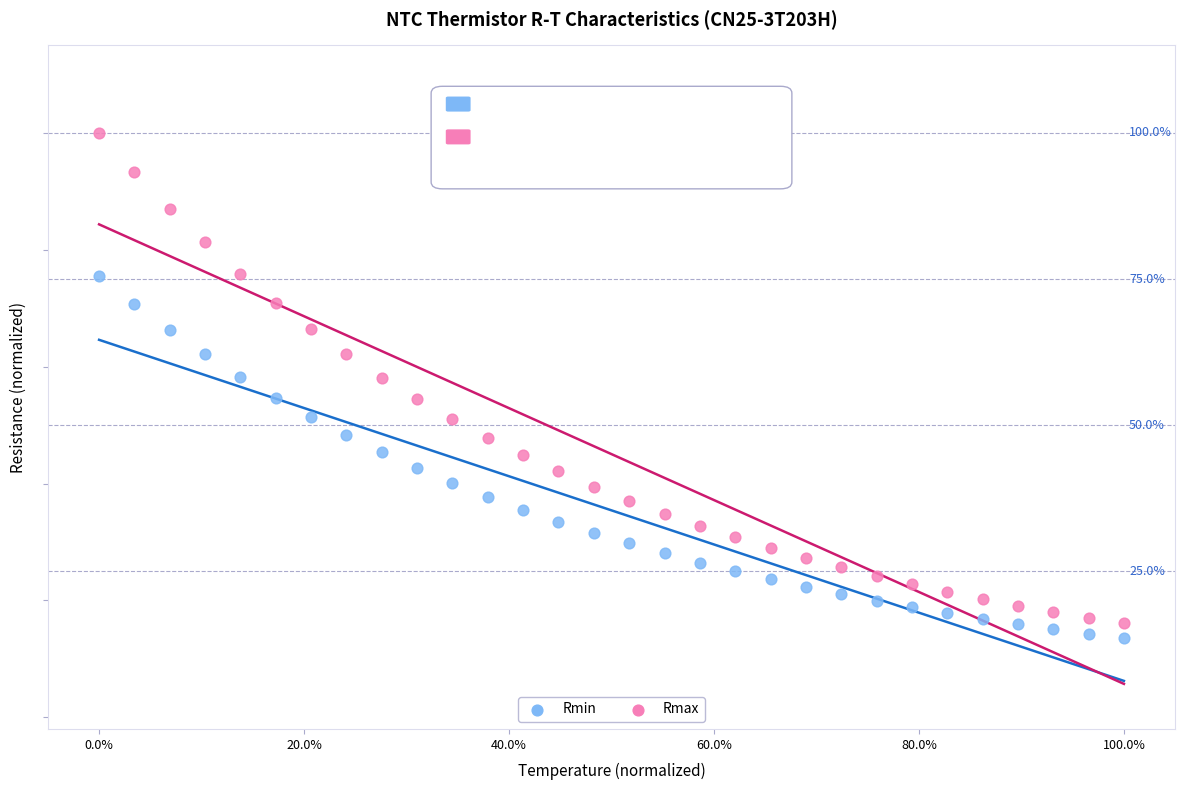

Which series contains the highest Y value?

Rmax